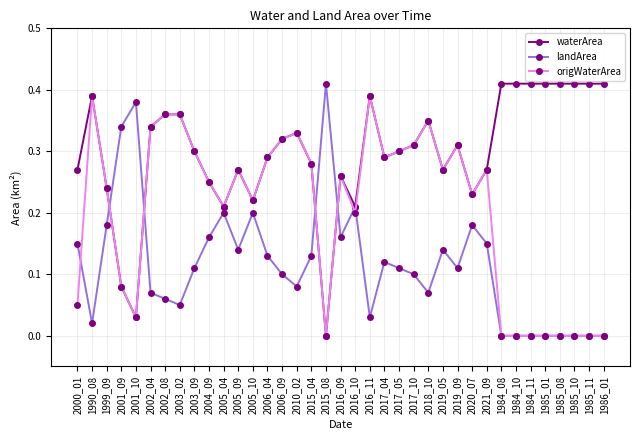

What is the label of the 26th point from the left?

2019_05